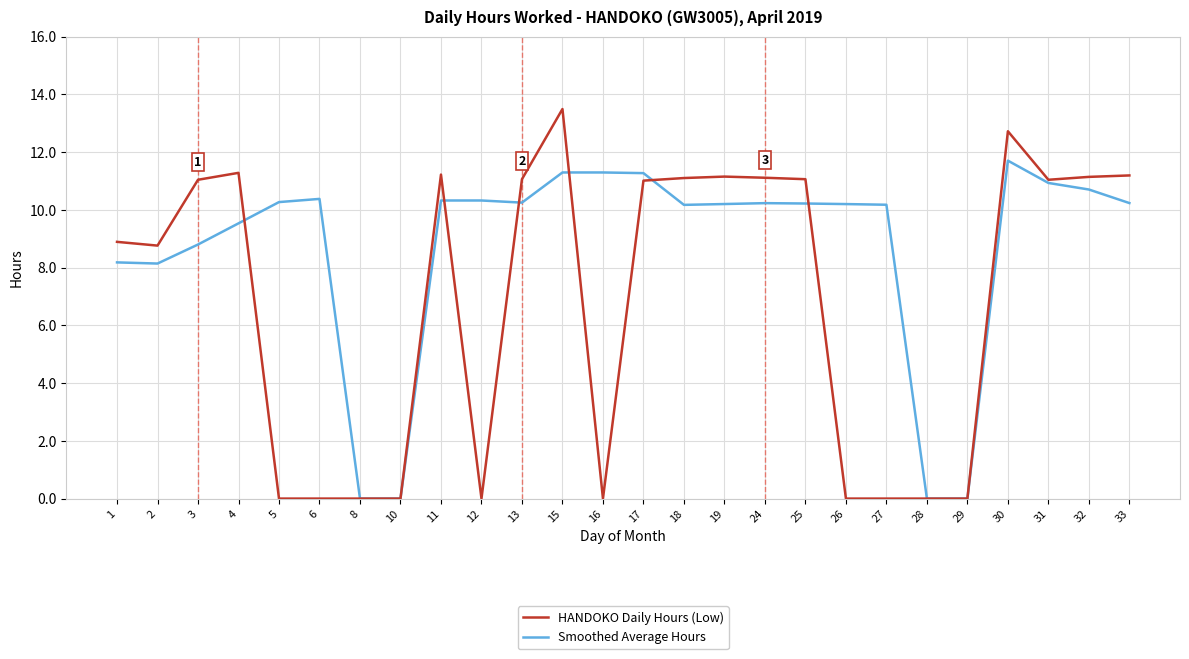

Is the value of HANDOKO Daily Hours (Low) at 18 greater than the value of Smoothed Average Hours at 2?

Yes